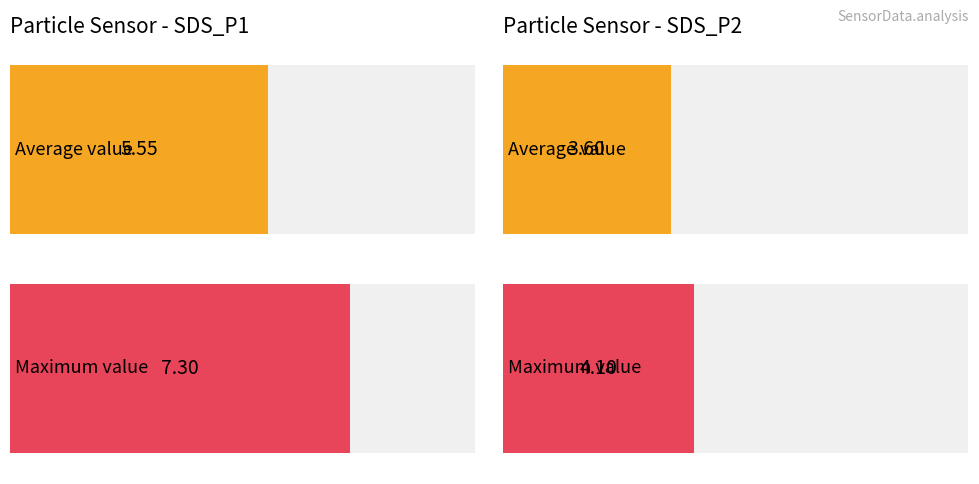

Does the chart contain any negative values?

No